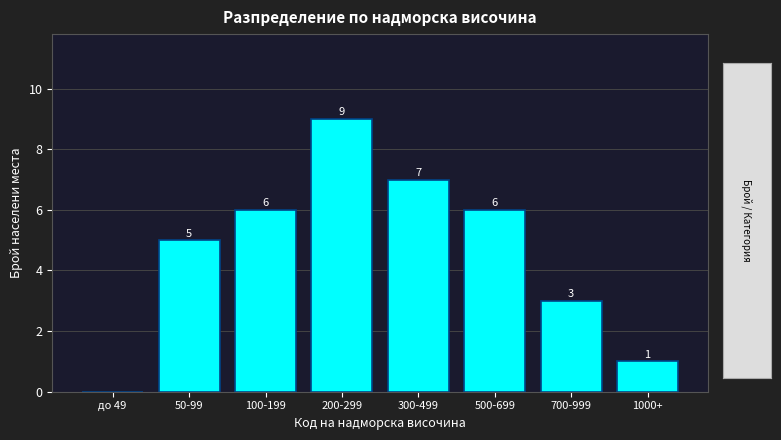

Reading left to right, what are all the values shown in this chart?

до 49=0	50-99=5	100-199=6	200-299=9	300-499=7	500-699=6	700-999=3	1000+=1